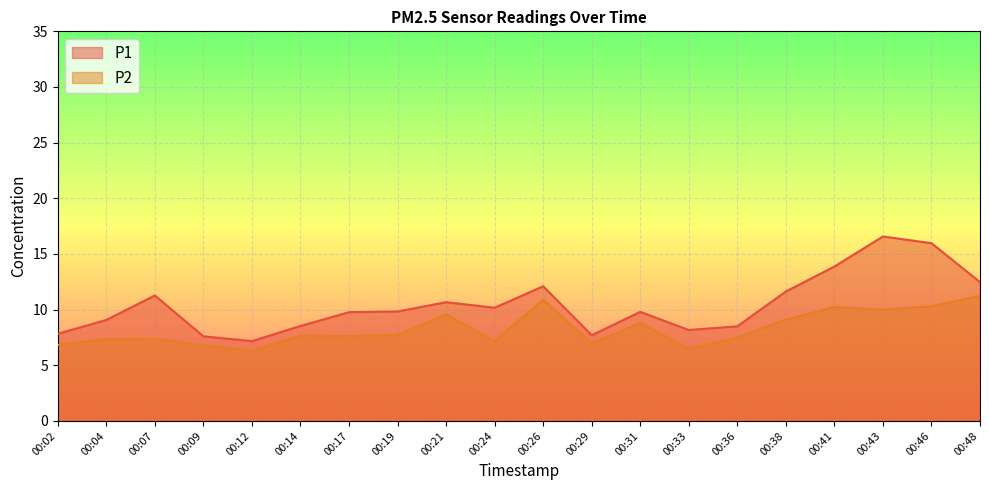

How many values in the P1 series are below 9?

7